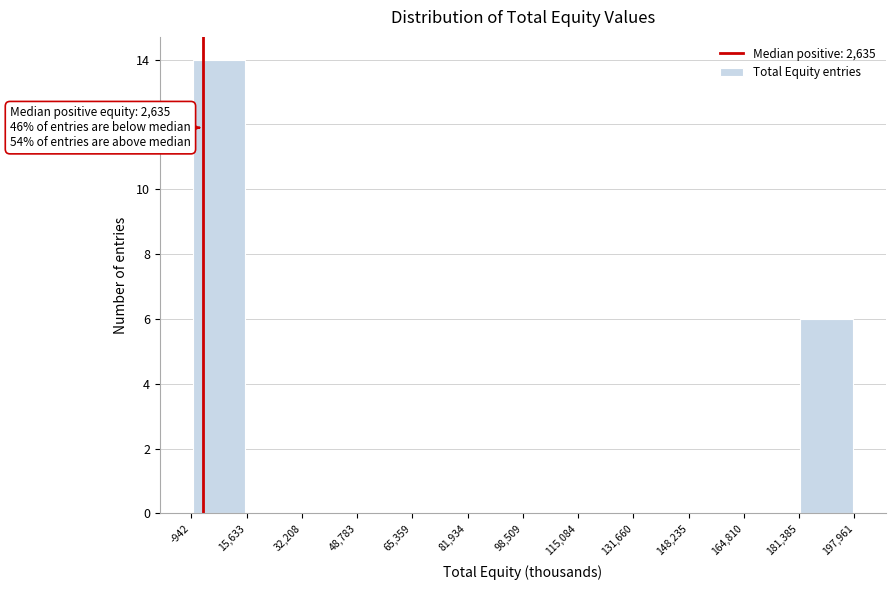

Over which range of the x-axis is the bar tallest?

-942 to 15,633